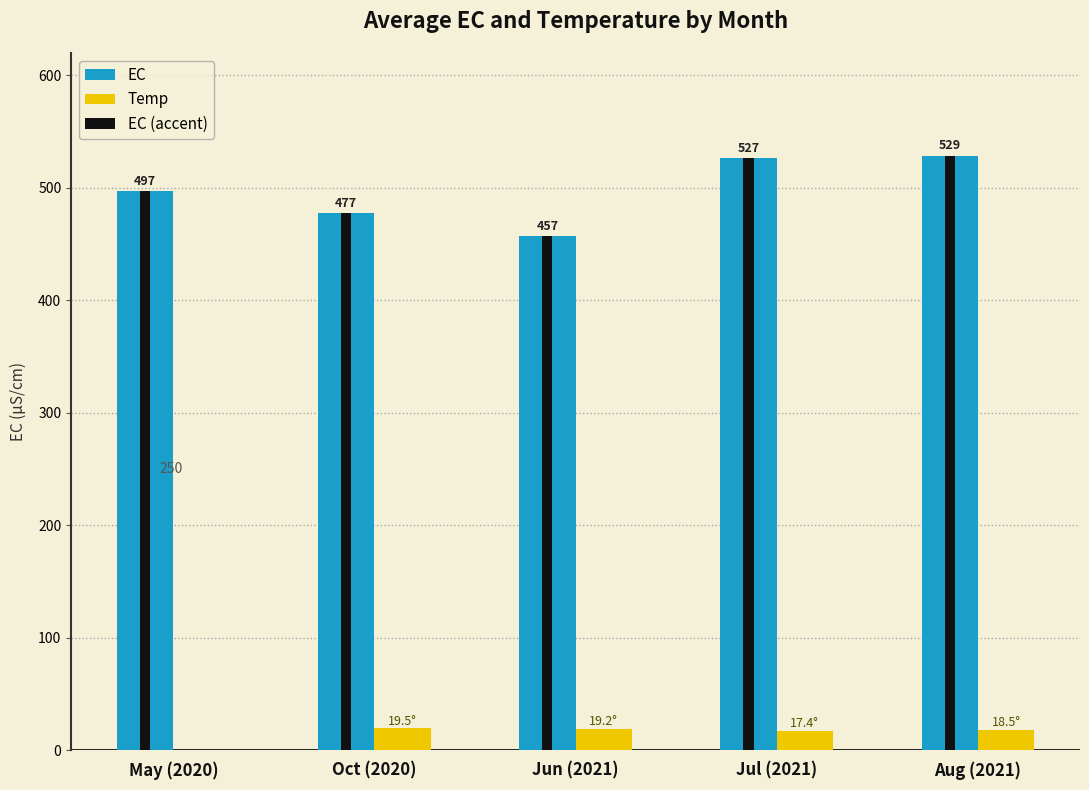

What is the highest value of the EC series?

528.8